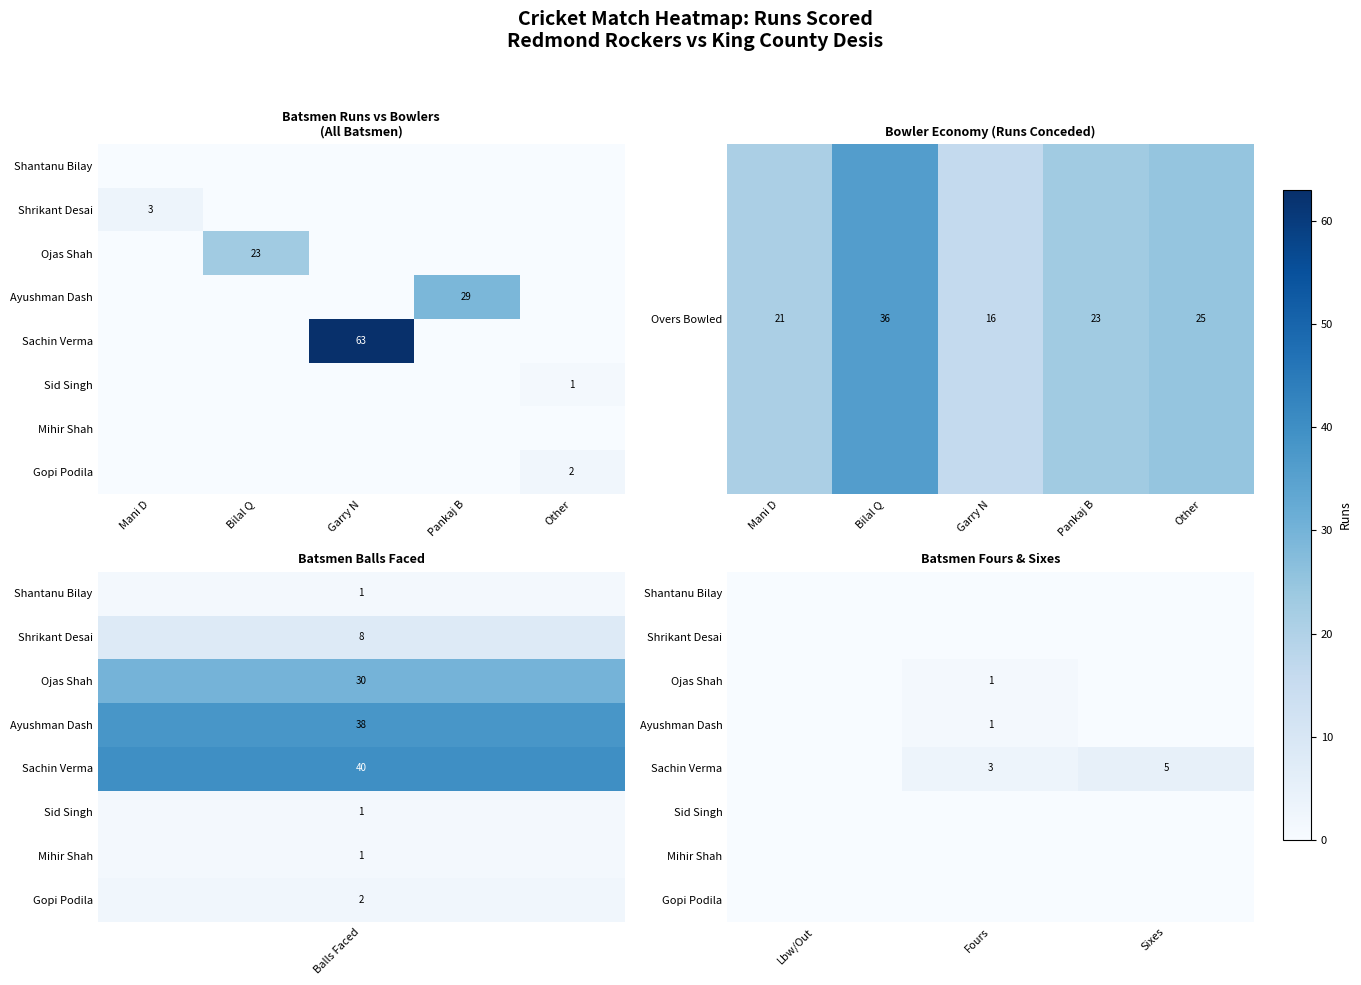

Between Fours and Sixes, which series saw the biggest shift?

Sachin Verma